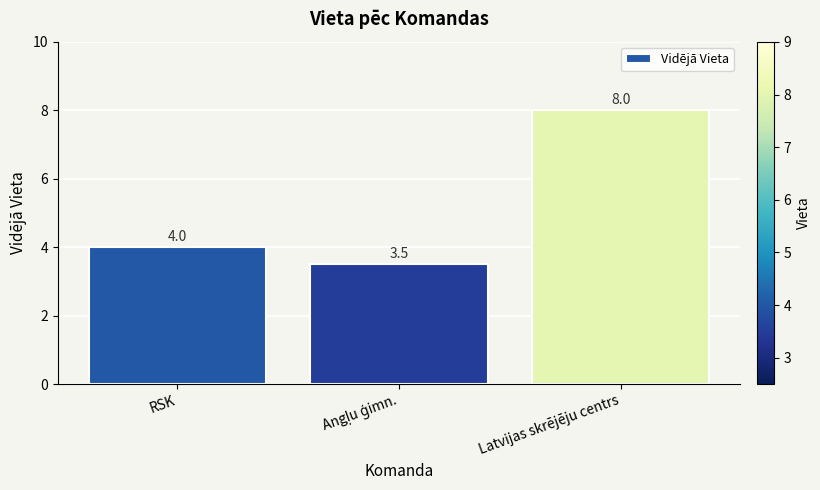

How many series are shown in this chart?

1